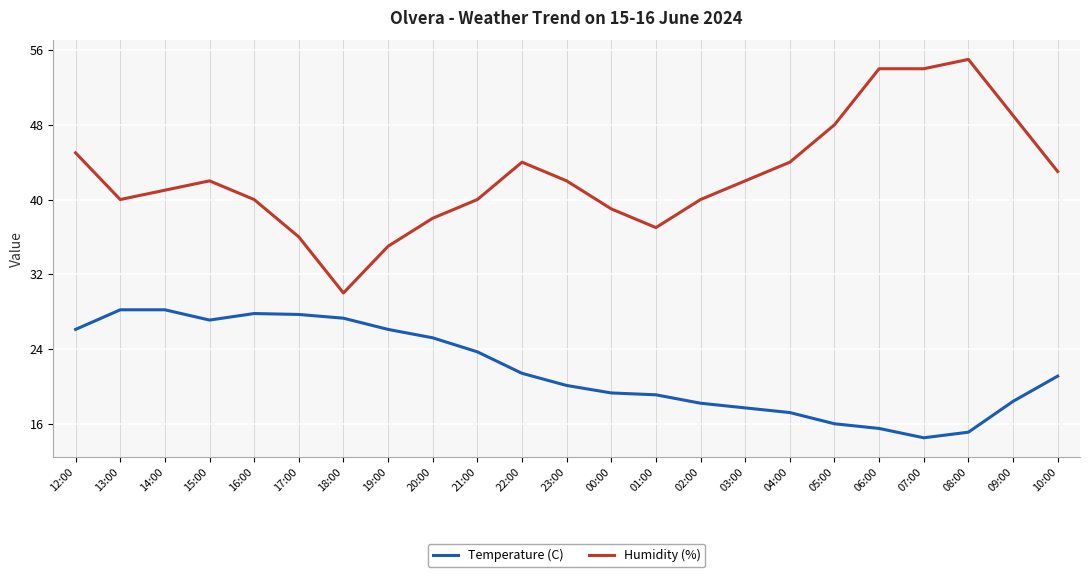

Does the chart display data point markers on the line(s)?

No